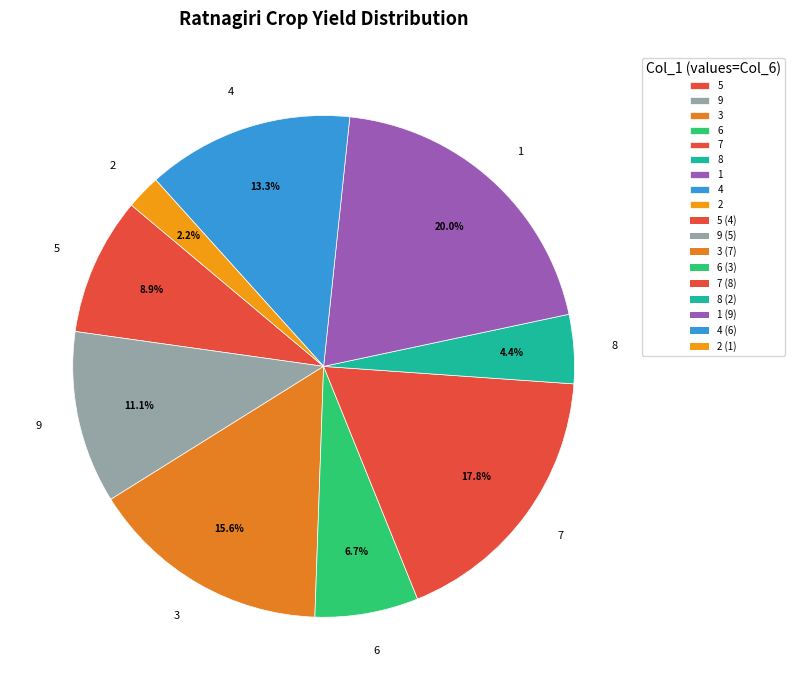

True or false: 9 accounts for 1% of the total.

False